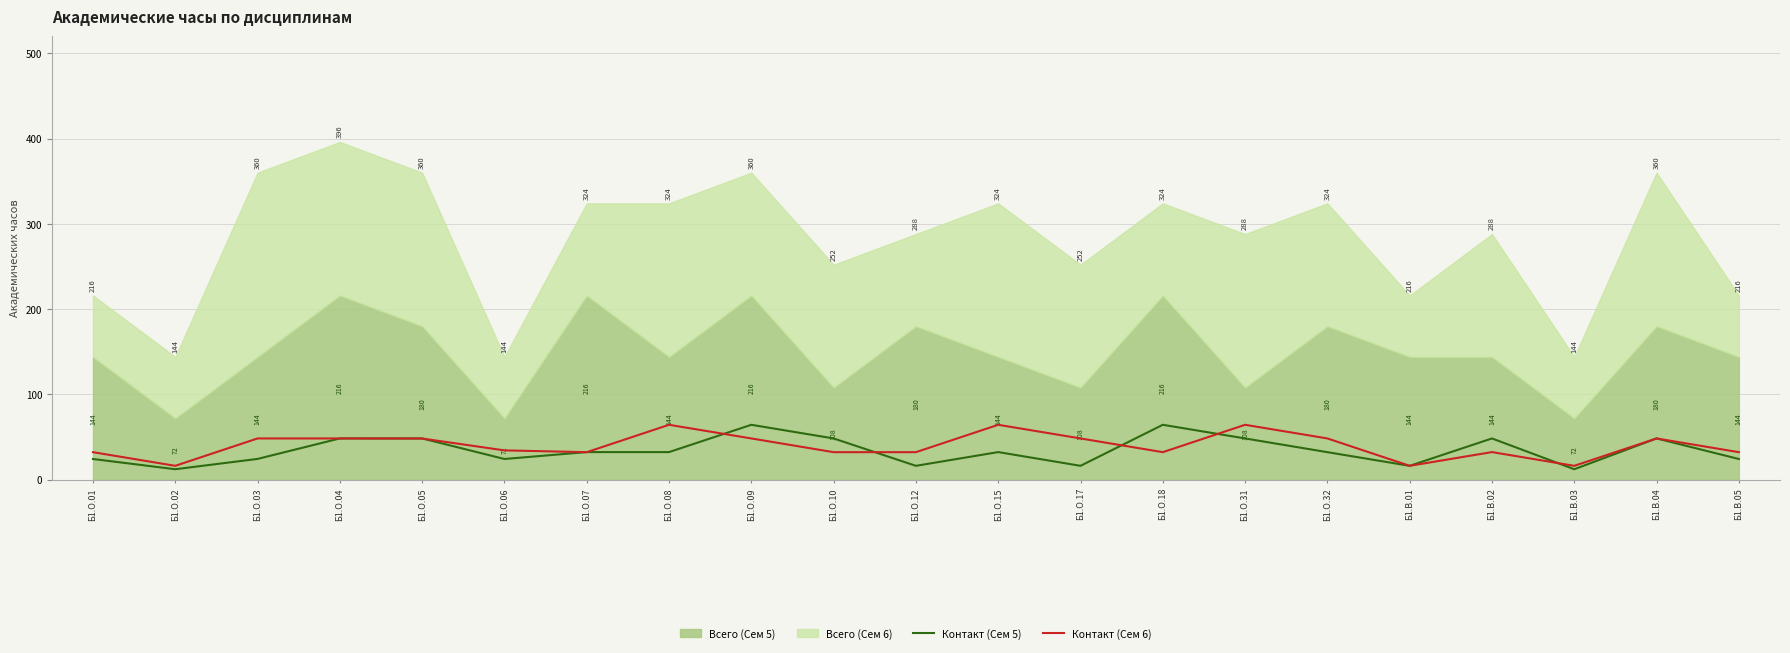

What is the maximum value for Контакт (Сем 5)?

64.3